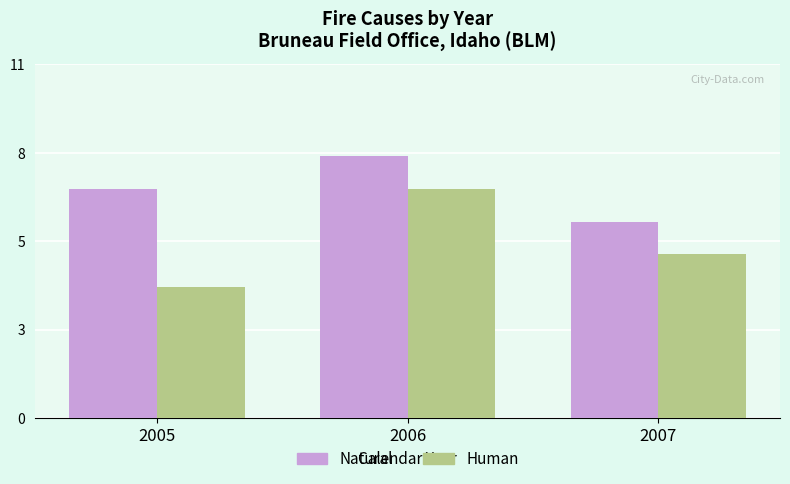

What are all the series names shown in the legend?

Natural, Human